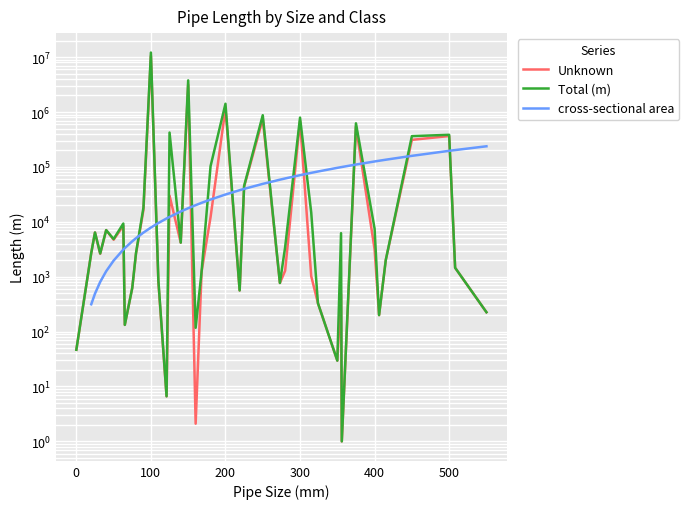

What position from the right is 300?

14